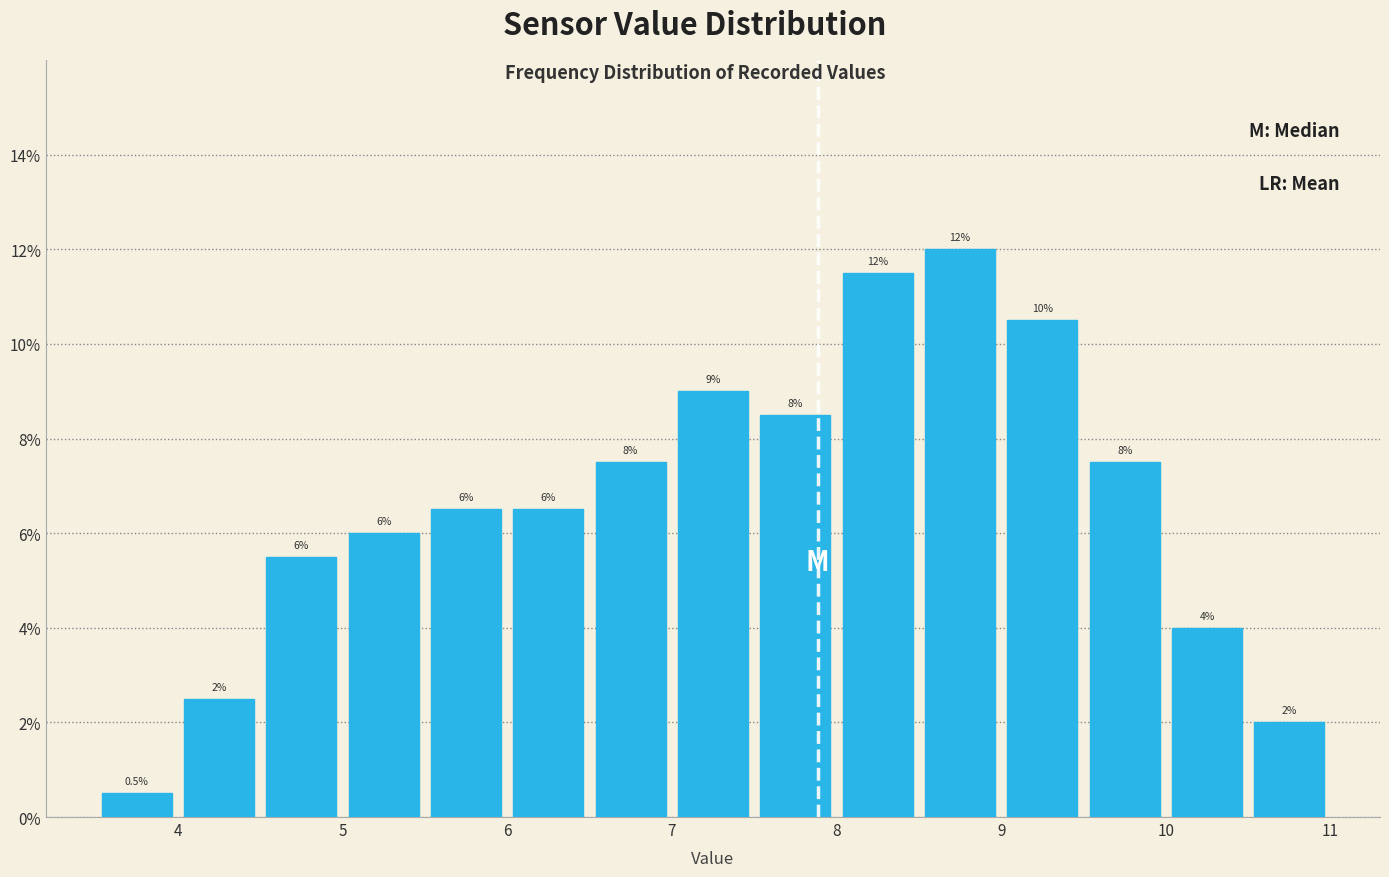

Which range on the x-axis has the tallest bar?

8.5 to 9.0